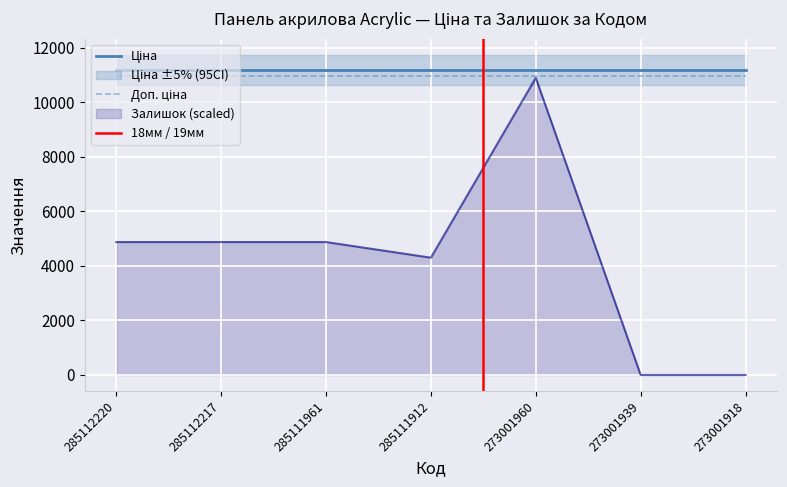

True or false: Ціна and Доп. ціна cross at least once.

False